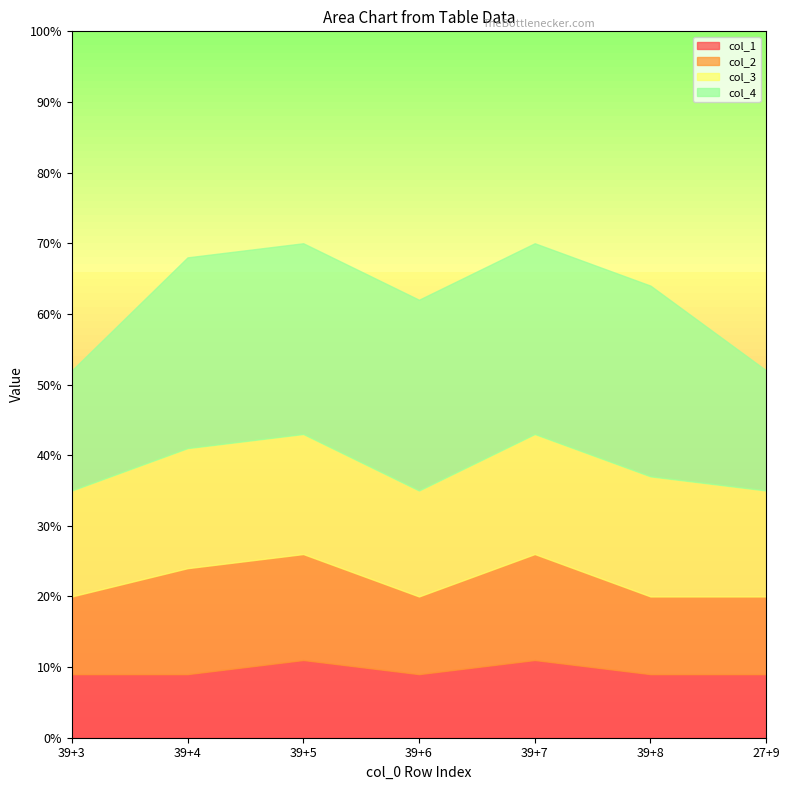

What is the maximum value for col_4?

27